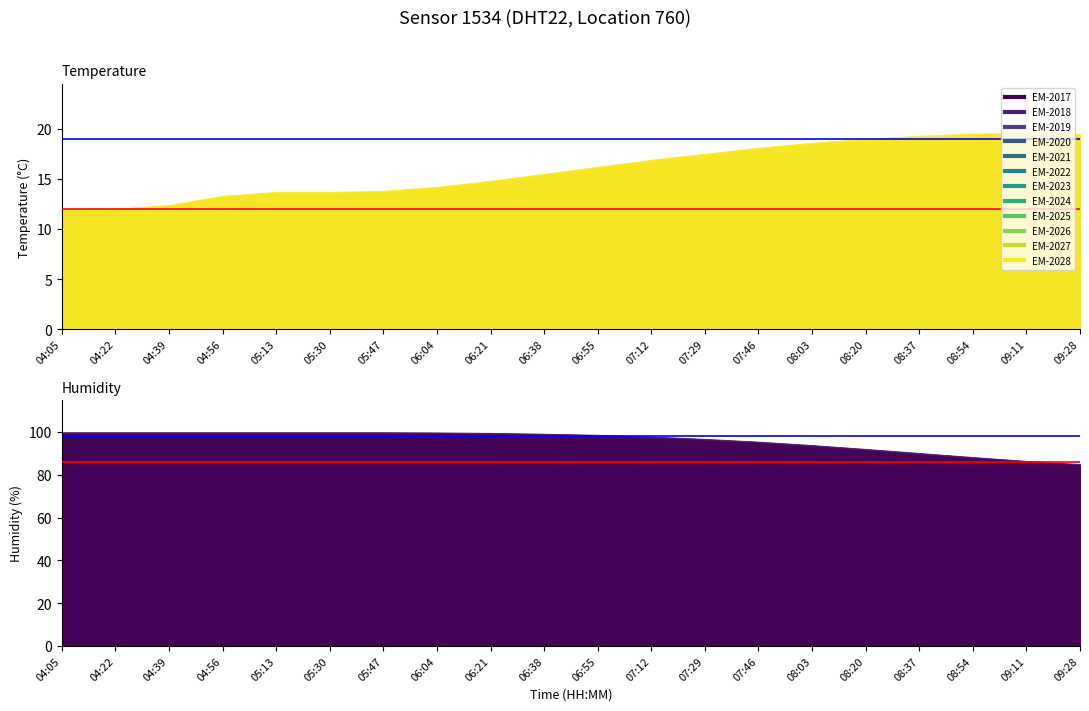

What is the difference between the second highest and minimum values in the temperature series?

7.6